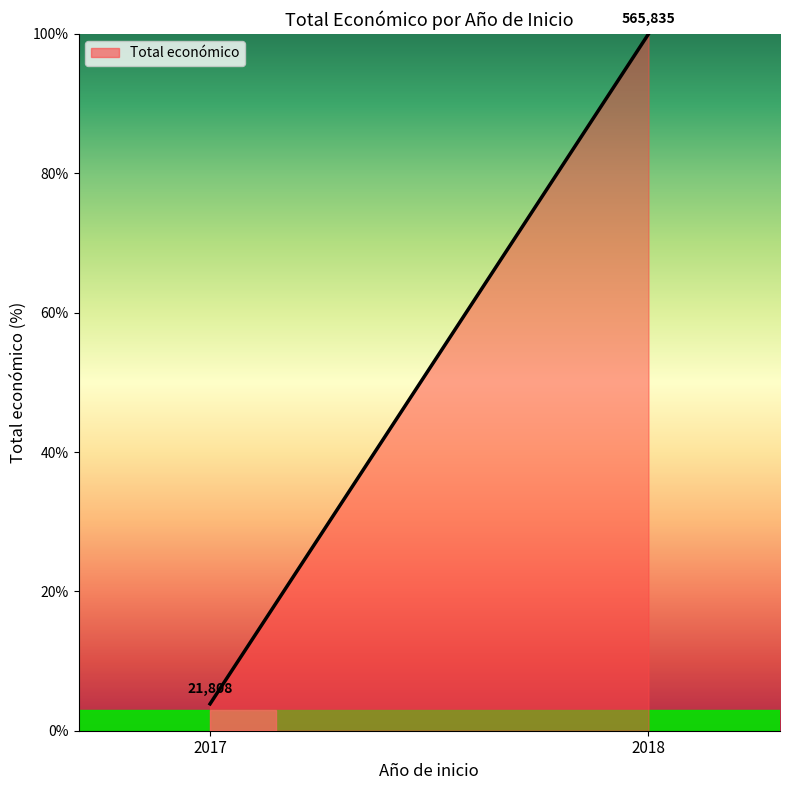

What is the change in value from 2017 to 2018?

+96.1